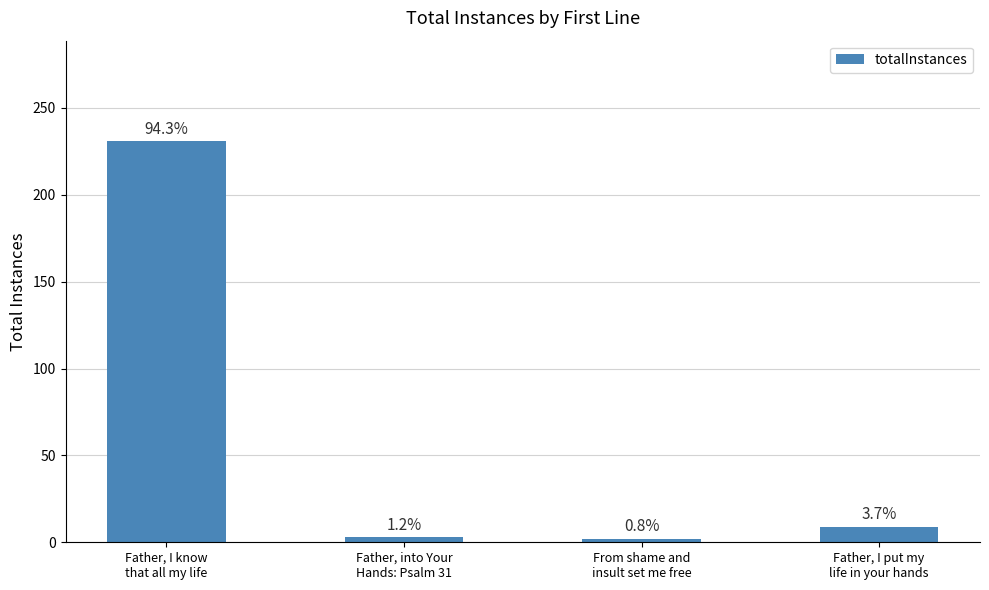

Are the bars horizontal?

No